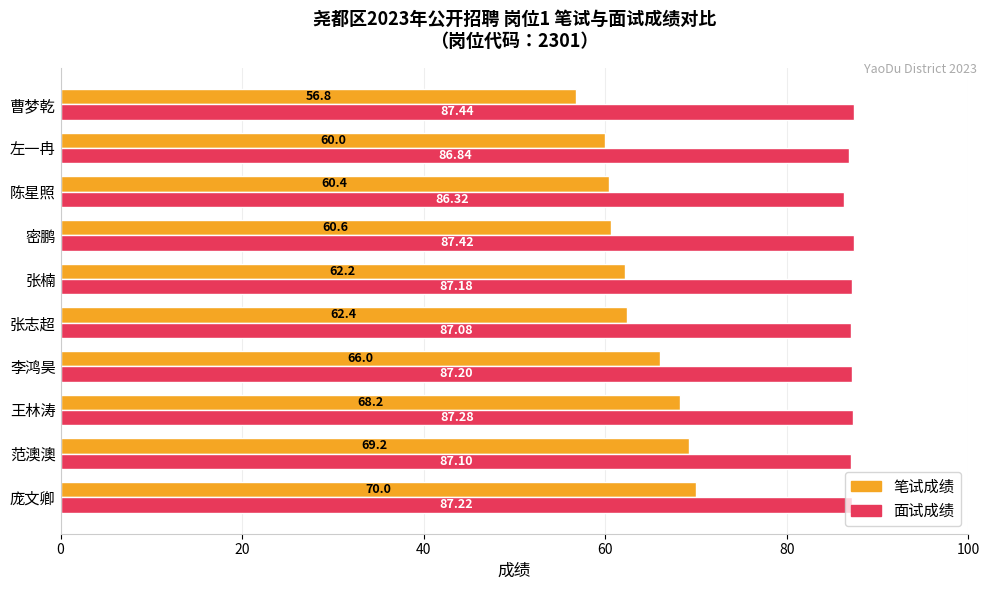

List the series in order of their peak value, highest first.

面试成绩, 笔试成绩